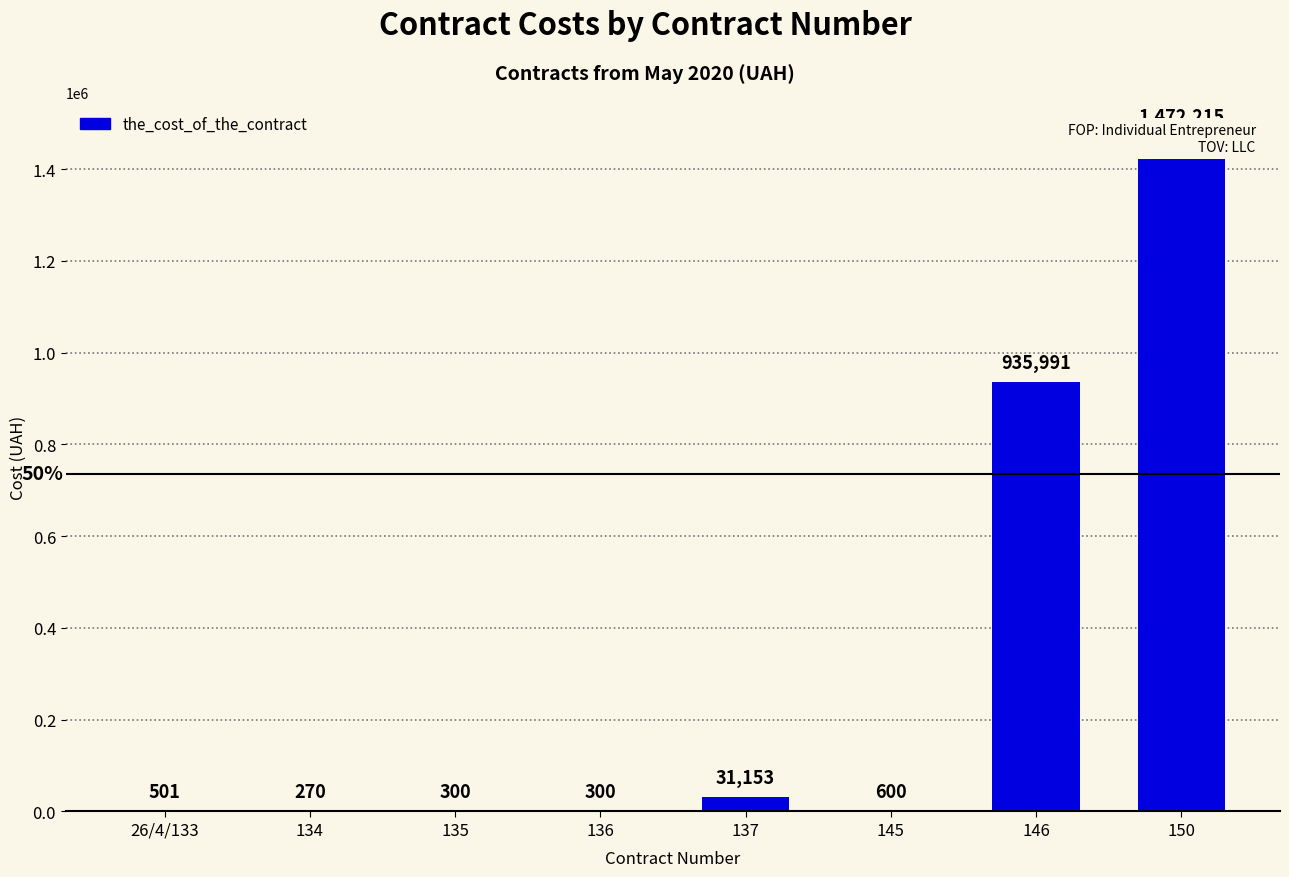

Count the number of categories in the chart.

8